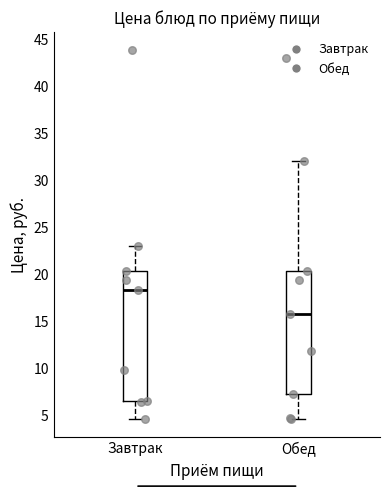

Reading left to right, read every box against the y-axis: the position of its median line, the range the box covers, and the ends of its whiskers. The values are not printed on the chart, so give them approximately, as read against the axis.

Завтрак: median 18.5, box 6.5 to 20.5, whiskers 4.5 to 23.0
Обед: median 16.0, box 7.5 to 20.5, whiskers 4.5 to 32.0